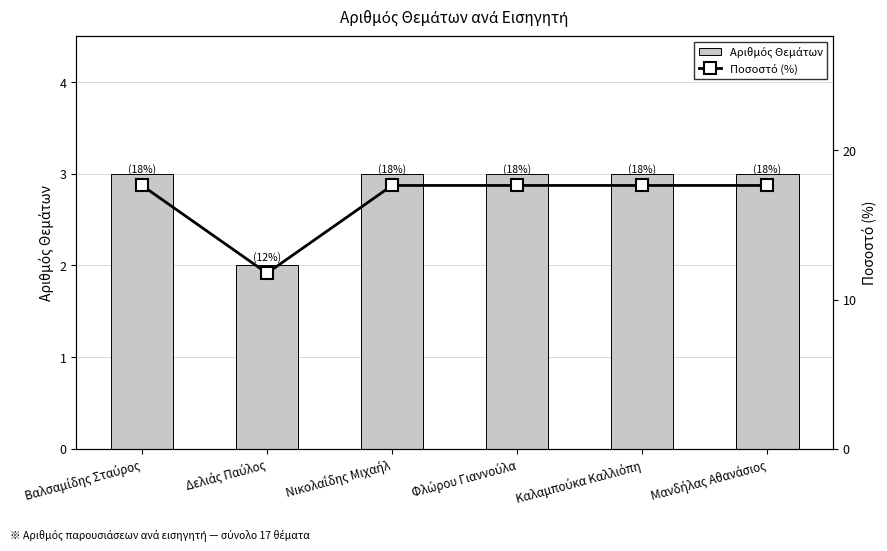

Reading left to right, what are all the values shown in this chart?

Αριθμός Θεμάτων: 3.0	2.0	3.0	3.0	3.0	3.0
Ποσοστό (%): 17.6	11.8	17.6	17.6	17.6	17.6